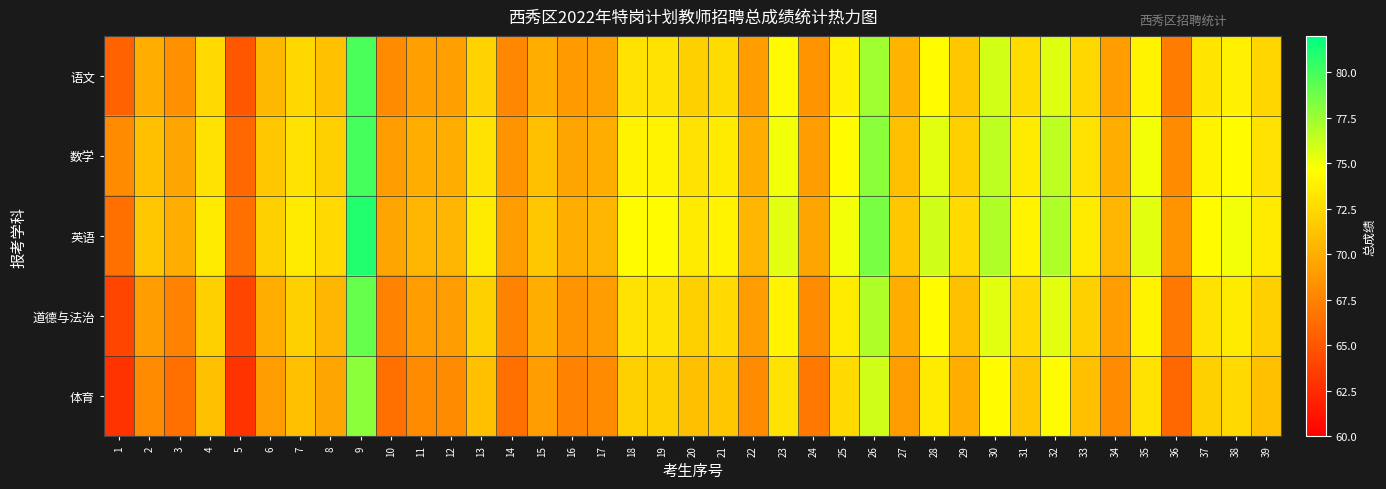

Which series has the widest spread of values?

道德与法治